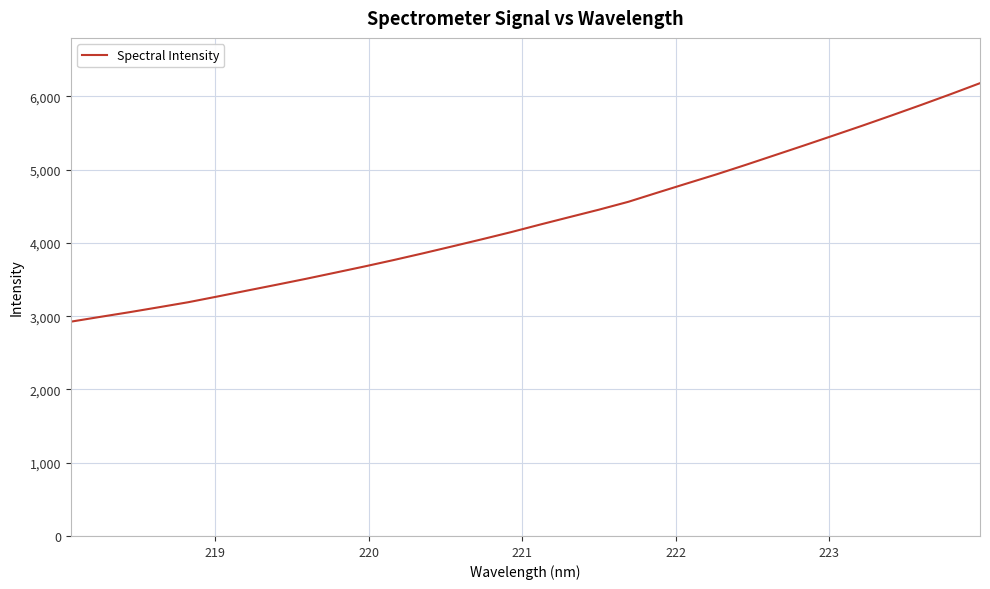

Is this an area chart (filled region under the line)?

No